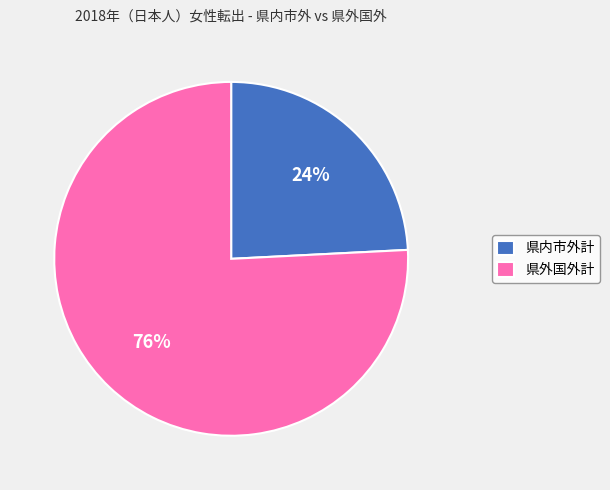

How many segments does this pie chart have?

2